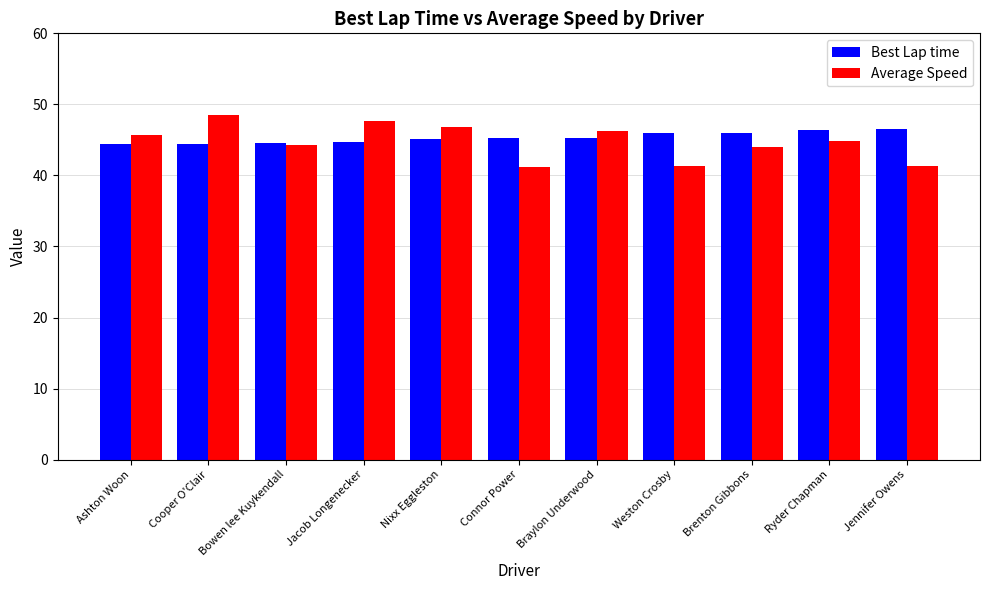

What is the label of the 4th bar from the left?

Jacob Longenecker